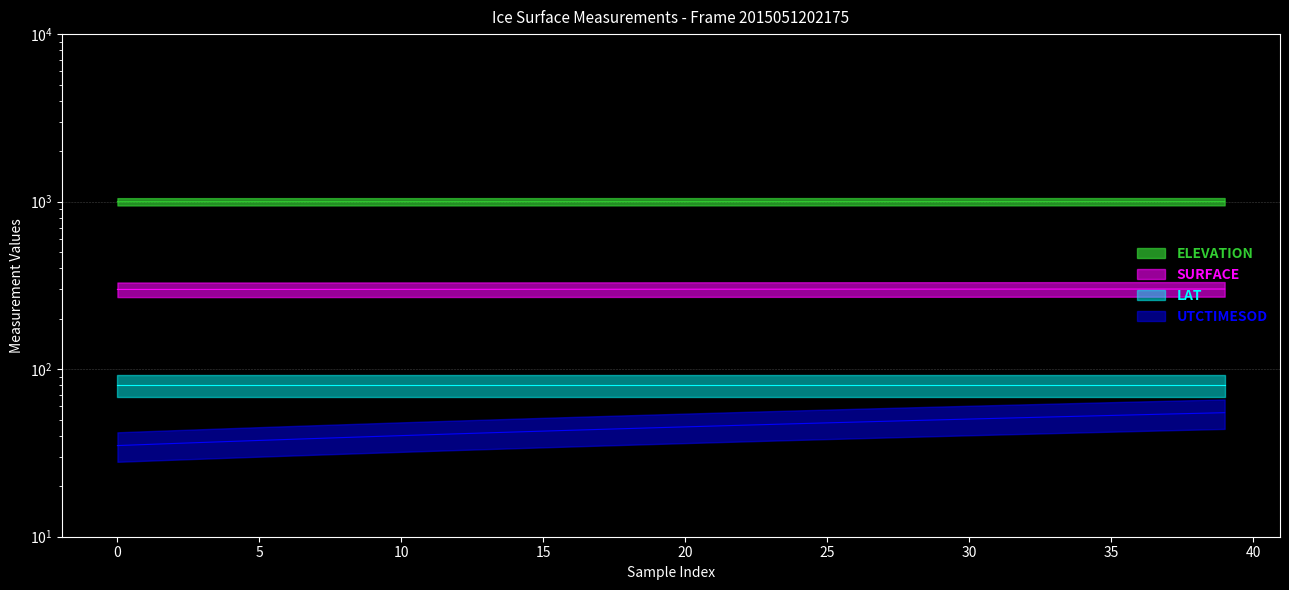

Where is SURFACE nearest to the value 300?

19